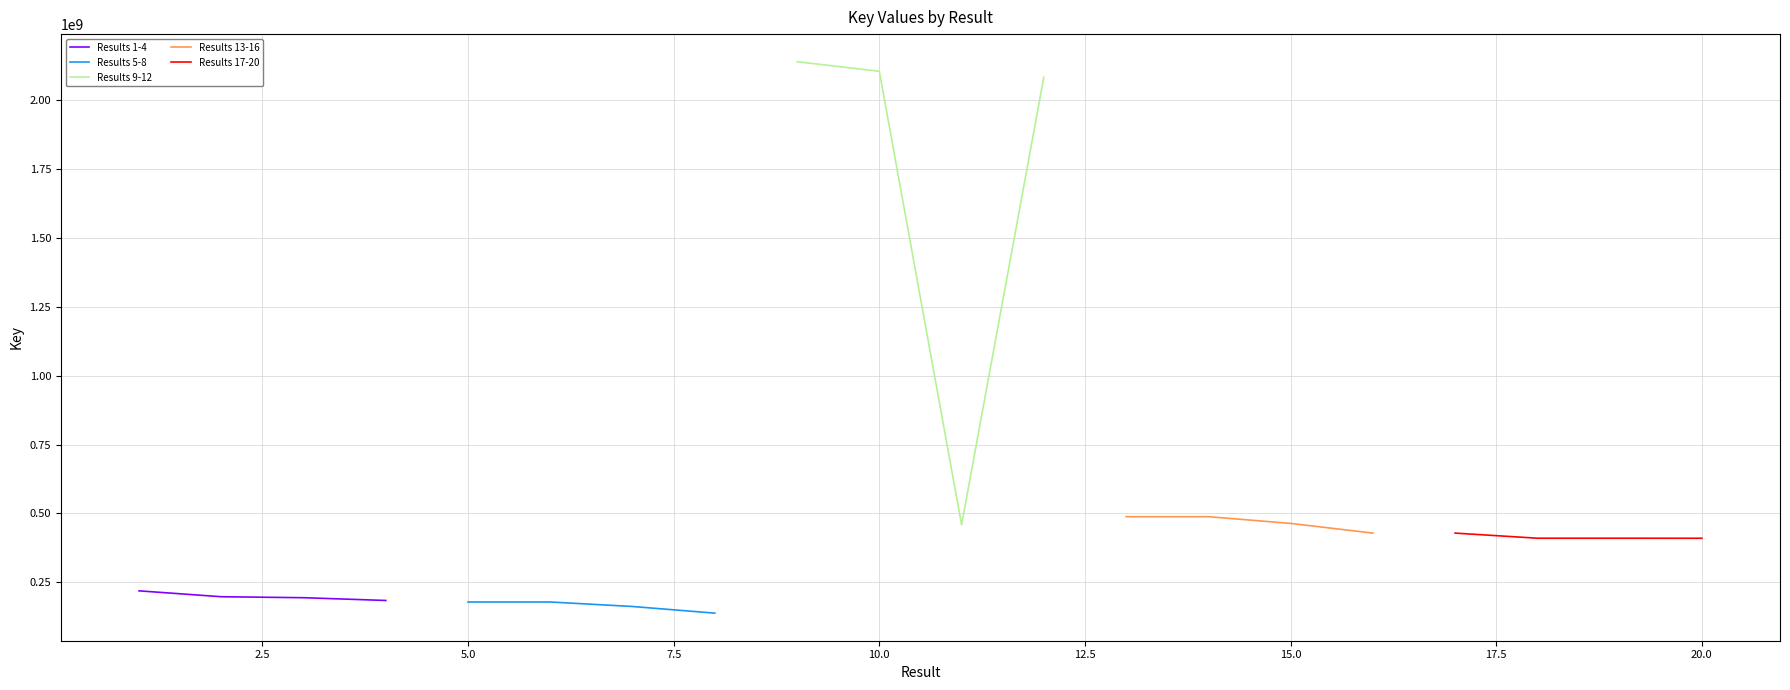

True or false: Results 1-4 has more than 2 interior local peaks.

False